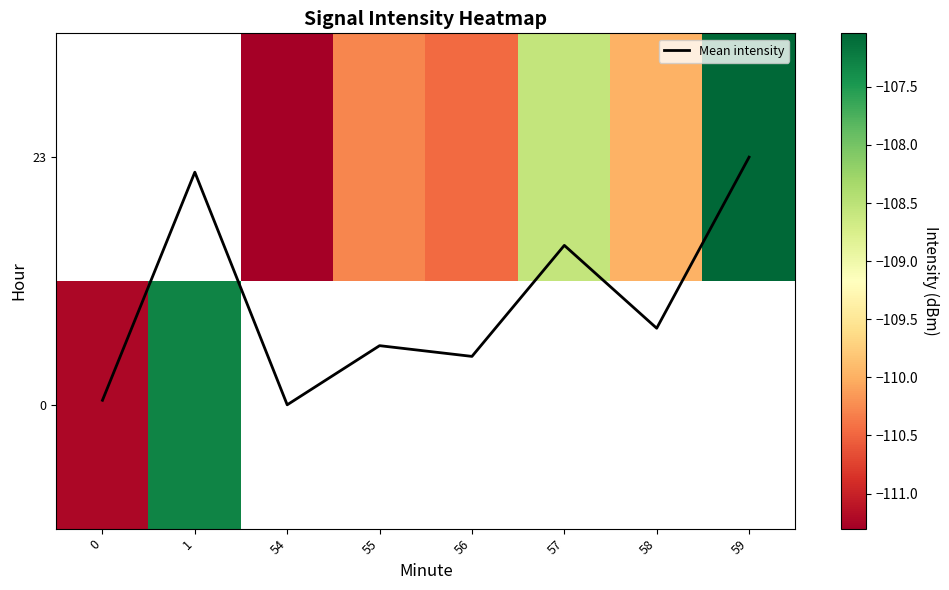

Read the 0 value at 0.

-111.2